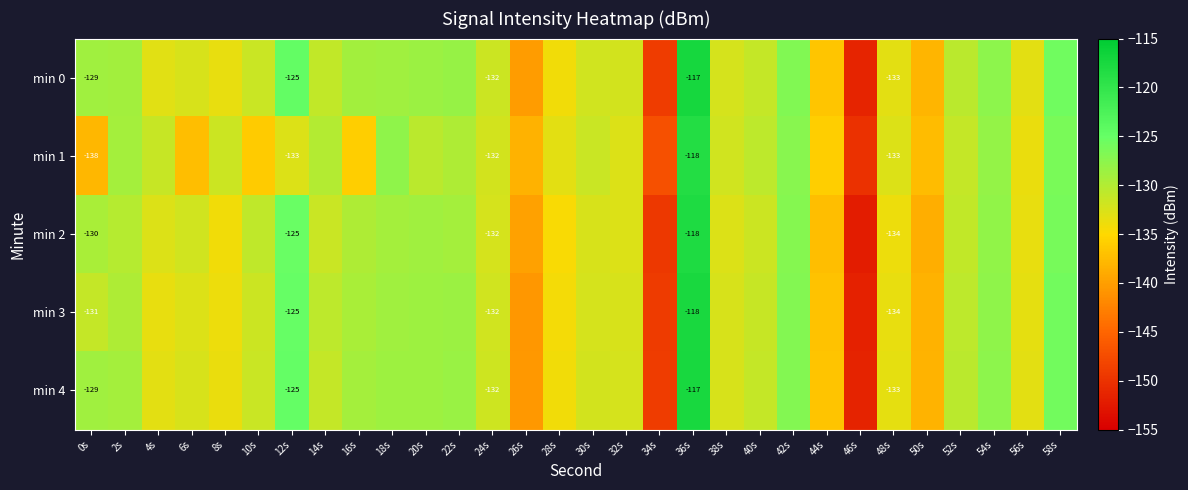

At which label does min 4 reach its peak?

36s